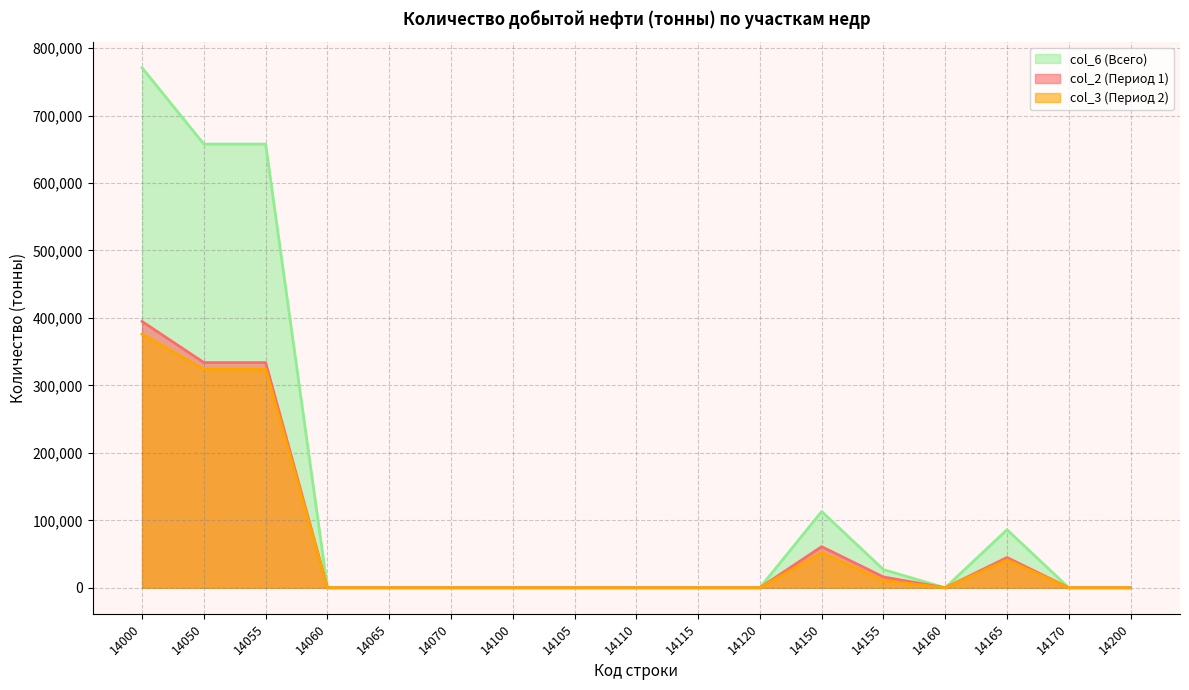

In col_2, how many points are higher than both neighbors (excluding endpoints)?

2